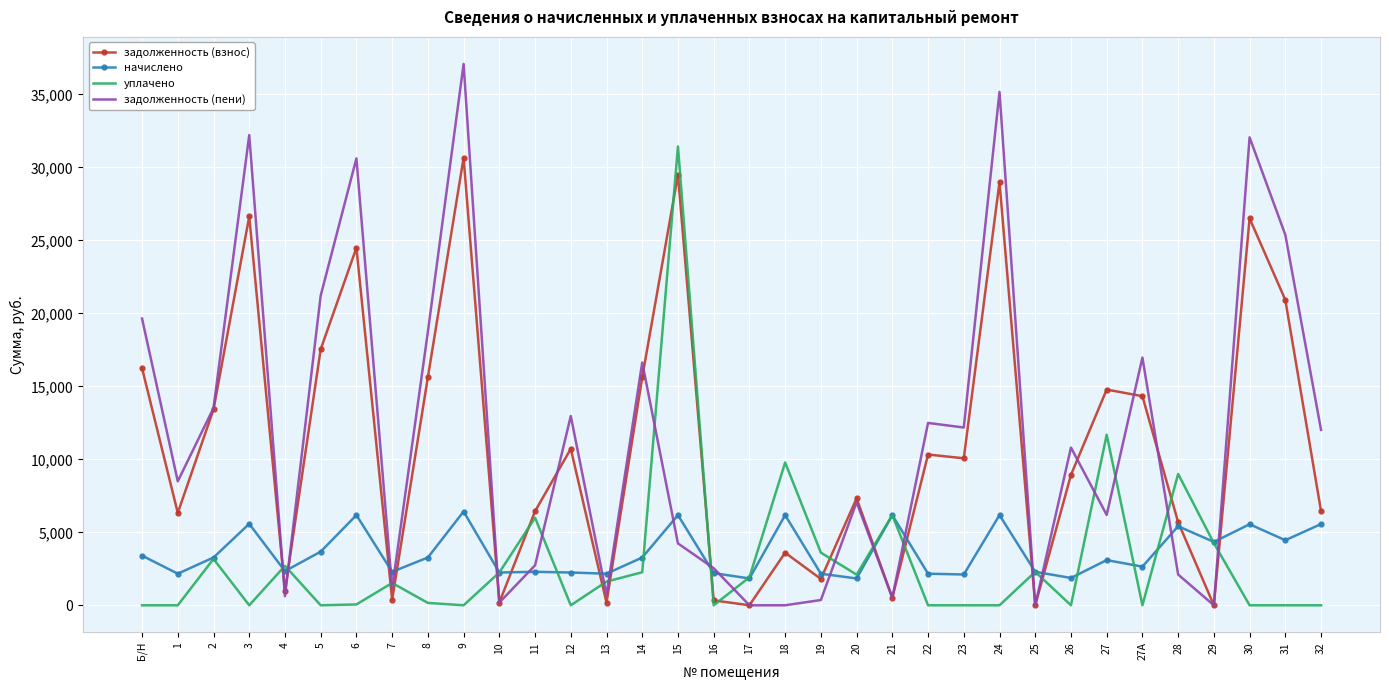

Between 24 and 31, which series saw the biggest shift?

задолженность (пени)